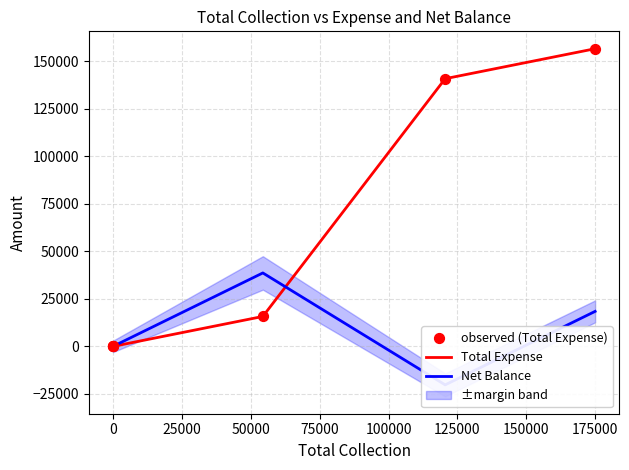

Which series contains the lowest Y value?

Net Balance